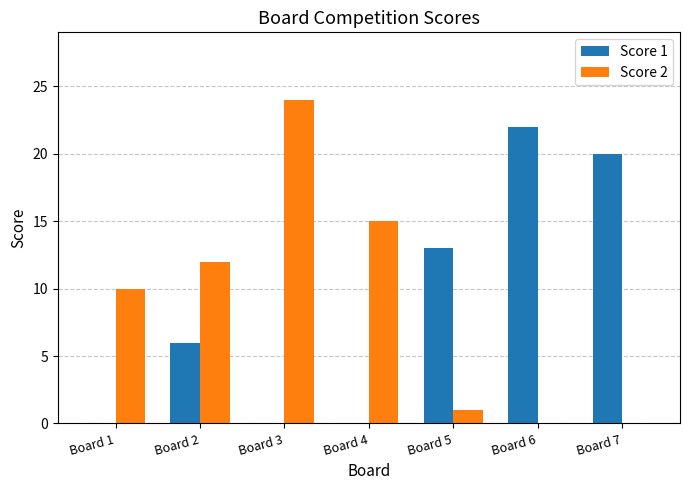

True or false: Score 1 has a value of 20 at Board 7.

True